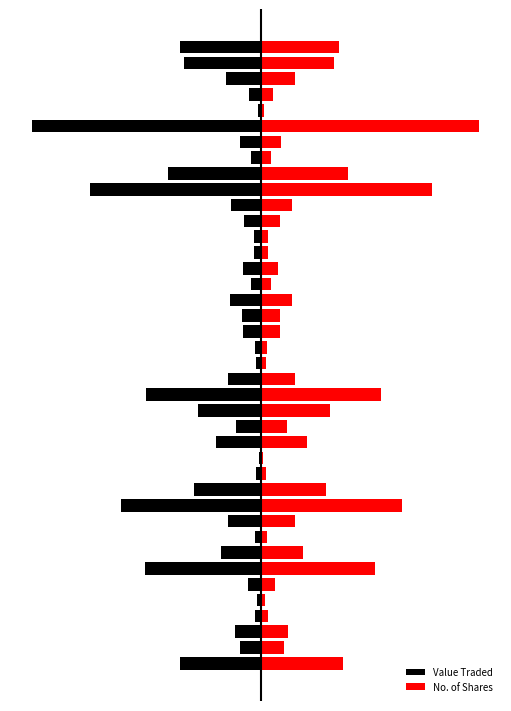

Reading left to right, what are all the values shown in this chart?

Value Traded: 0=-2376	1=-630	2=-776	3=-186	4=-121	5=-394	6=-3403	7=-1173	8=-171	9=-982	10=-4110	11=-1976	12=-153	13=-50	14=-1340	15=-740	16=-1871	17=-3388	18=-990	19=-153	20=-169	21=-548	22=-566	23=-912	24=-309	25=-546	26=-212	27=-198	28=-512	29=-881	30=-5025	31=-2743	32=-292	33=-609	34=-6725	35=-94	36=-350	37=-1033	38=-2255	39=-2379
No. of Shares: 0=2400	1=656	2=784	3=188	4=120	5=400	6=3356	7=1226	8=178	9=1002	10=4146	11=1900	12=150	13=50	14=1354	15=747	16=2012	17=3528	18=1000	19=153	20=172	21=553	22=566	23=900	24=296	25=500	26=200	27=200	28=550	29=908	30=5025	31=2540	32=275	33=580	34=6410	35=90	36=340	37=1000	38=2125	39=2300